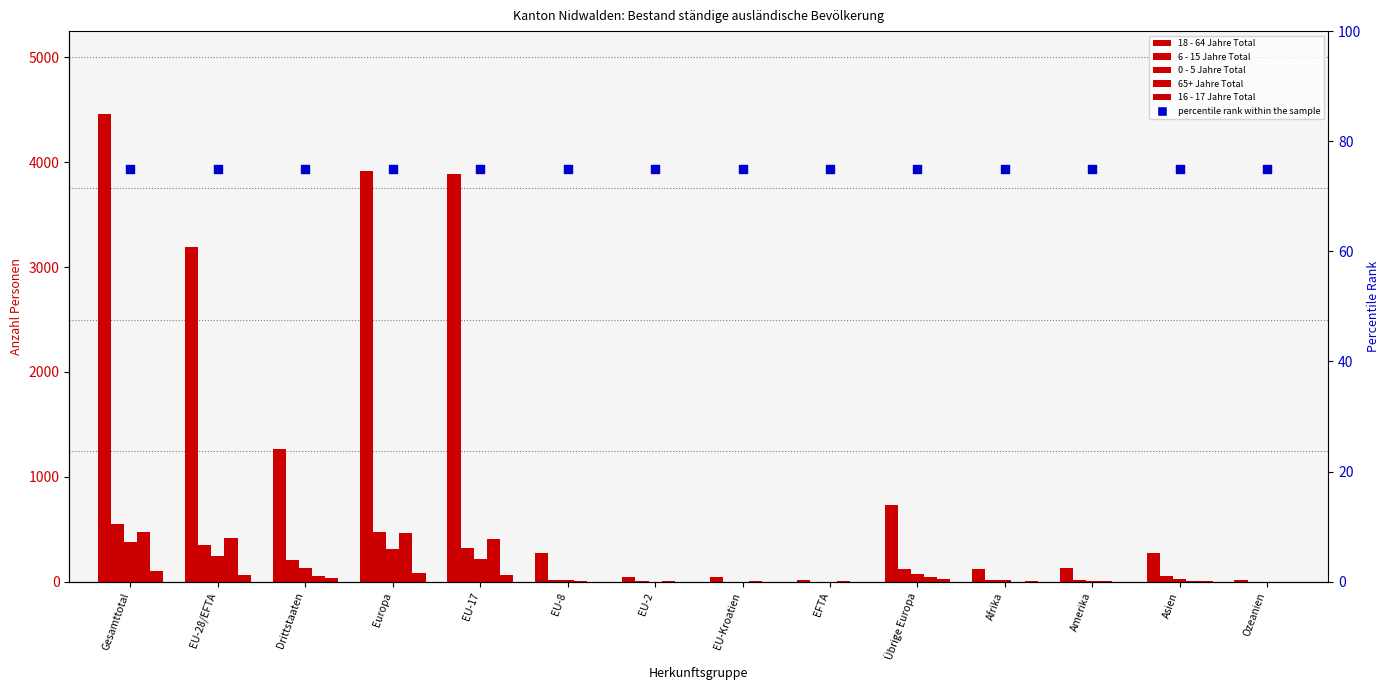

What is the total value across all series at EU-Kroatien?

124